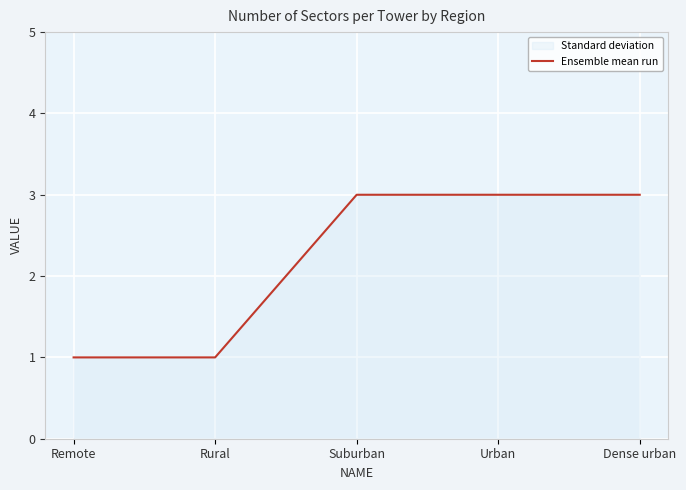

What is the difference between the maximum and minimum values?

2